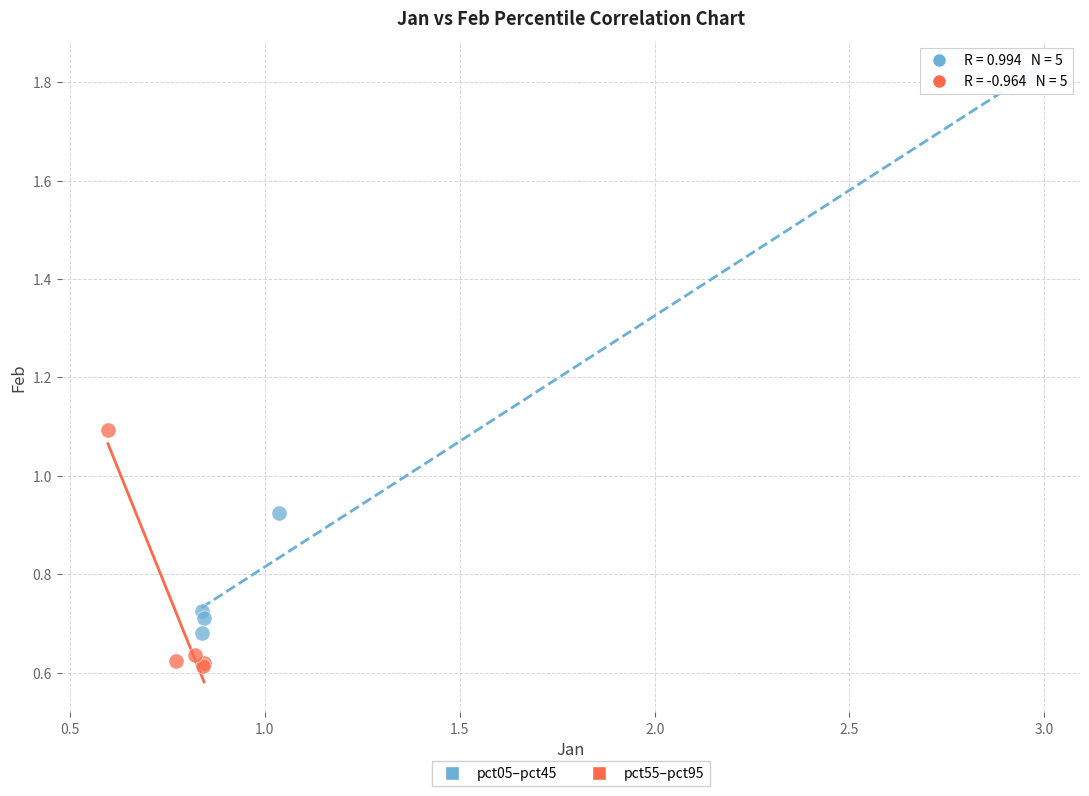

Which series contains the highest Y value?

pct05–pct45